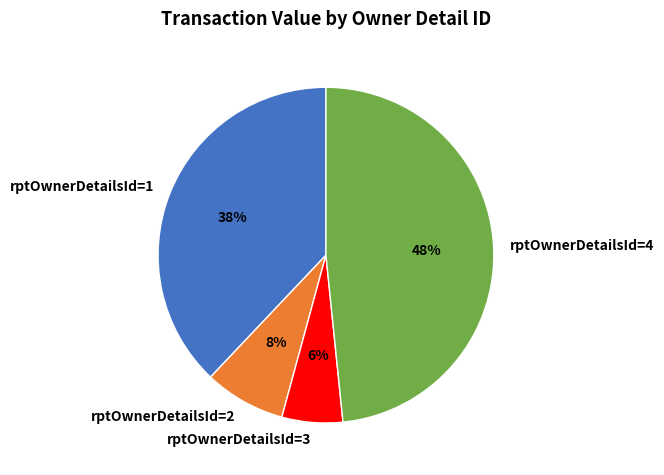

Does any single category account for the majority?

No